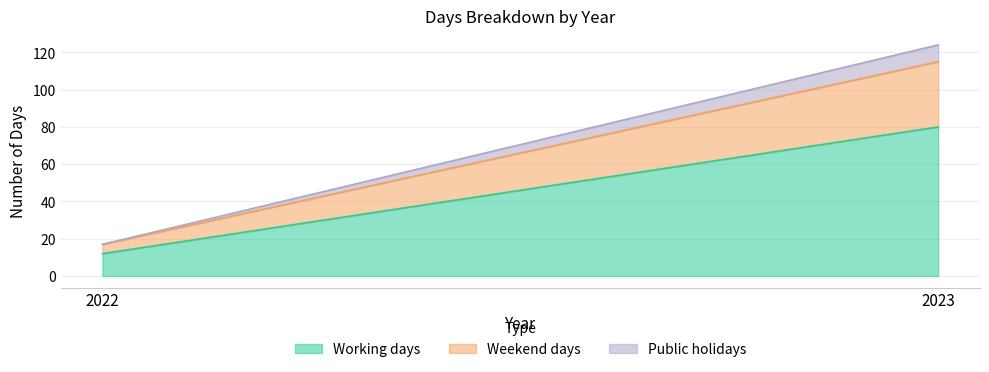

What are all the series names shown in the legend?

Working days, Weekend days, Public holidays